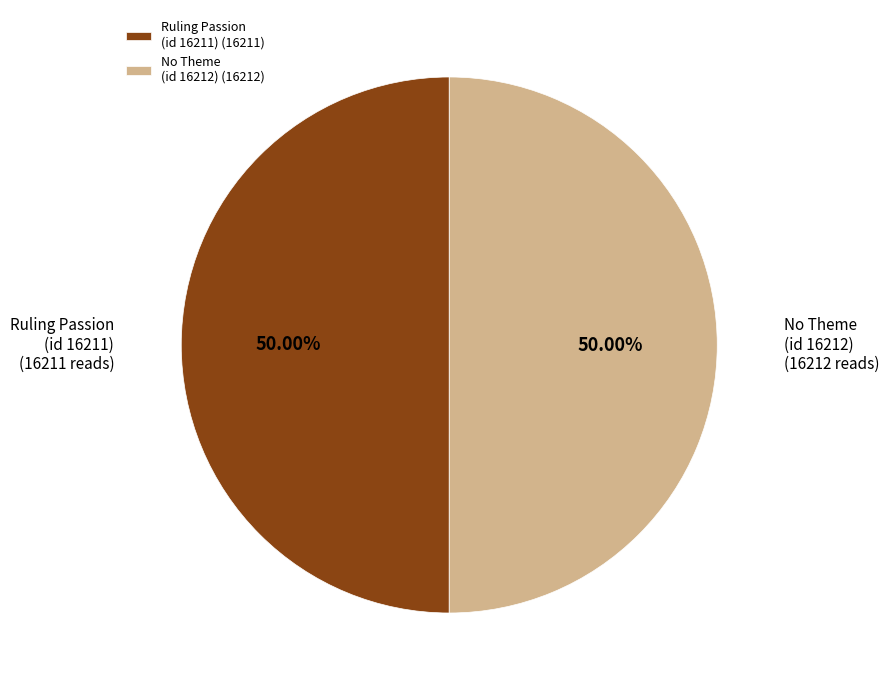

What is the ratio of the value at Ruling Passion (id 16211) (16211) to the value at No Theme (id 16212) (16212)?

1.0